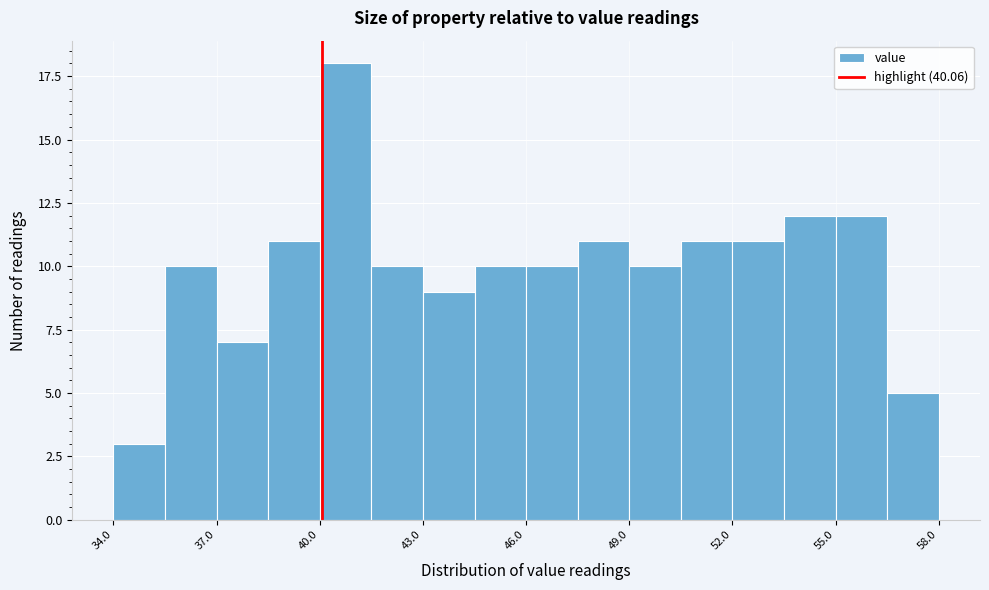

Around what value on the x-axis is the tallest bar? Give the approximate position of its centre, as read against the axis.

41.0